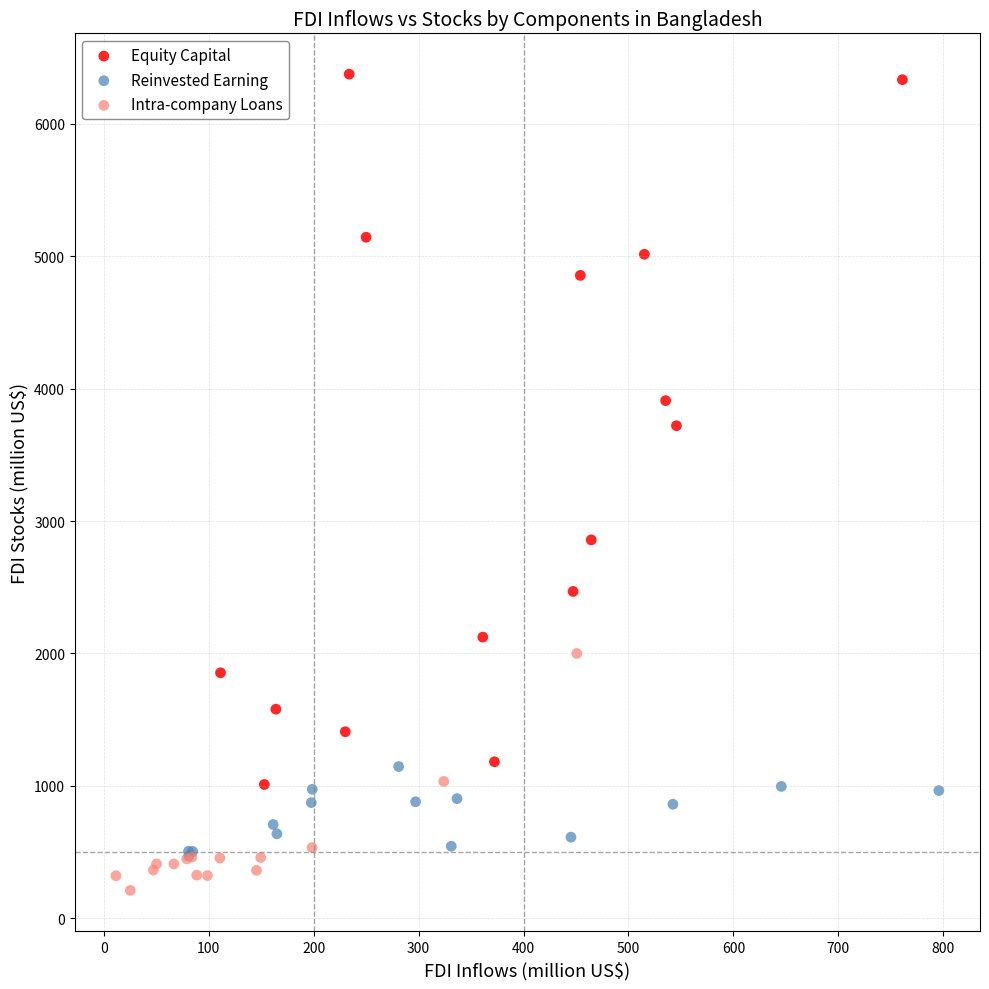

Which series has the largest Y range (max minus min)?

Equity Capital